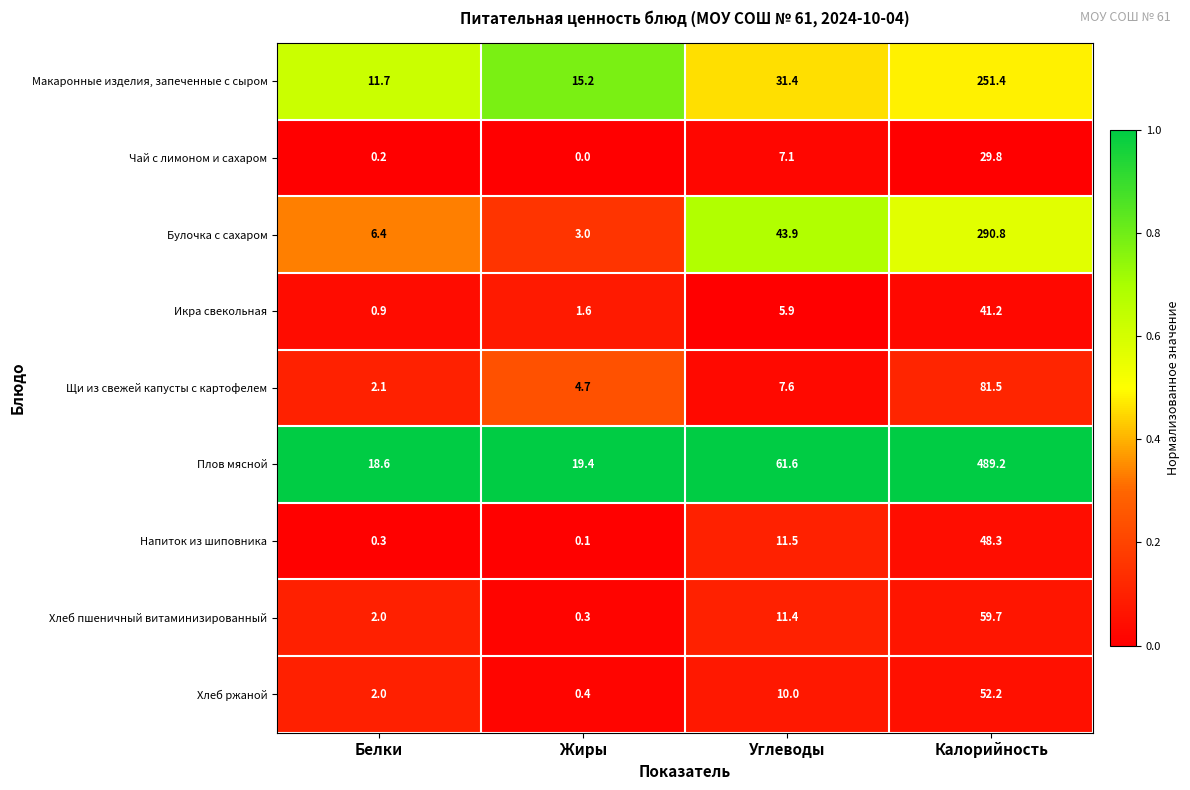

What is the sum of the Булочка с сахаром values at Калорийность and Белки?

297.2